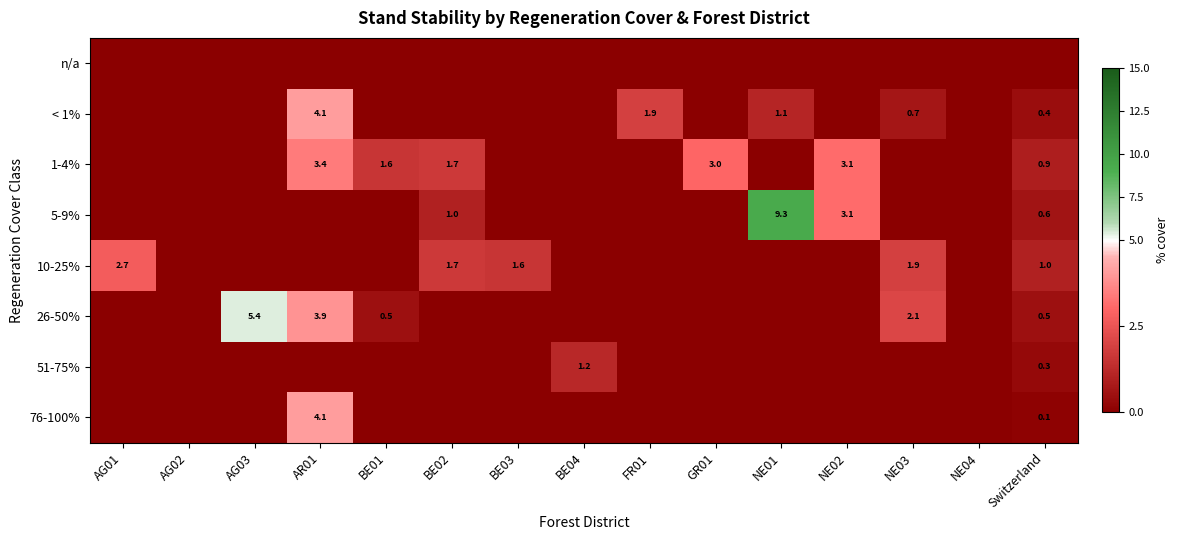

Is it true that < 1% equals 5.6 at AR01?

False